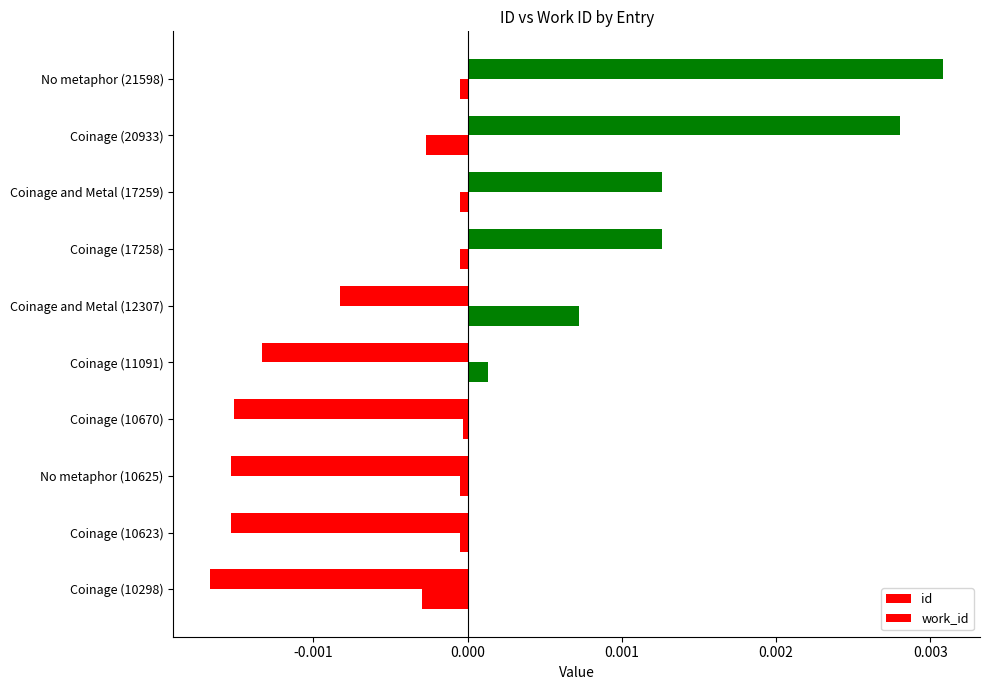

How many data points in id are above 0?

4